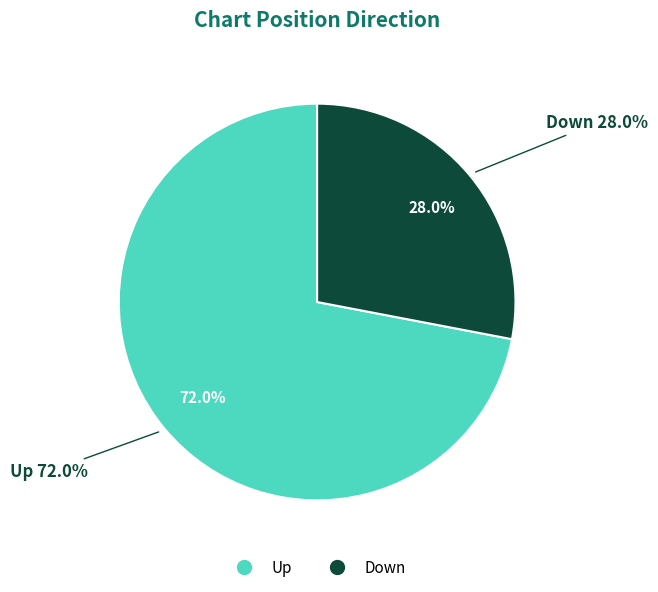

Does up account for over 50% of the chart?

Yes